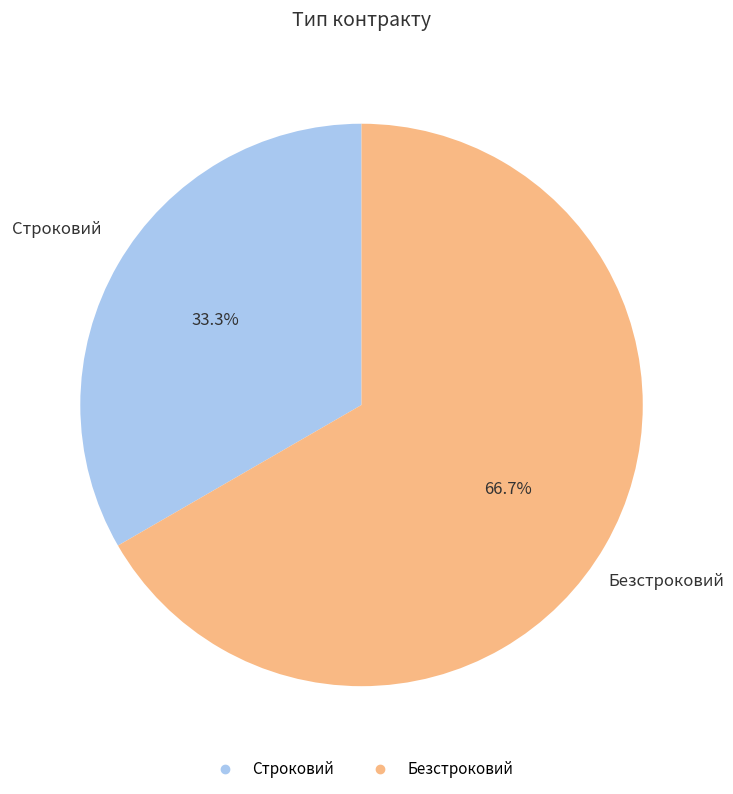

True or false: Безстроковий accounts for 67% of the total.

True